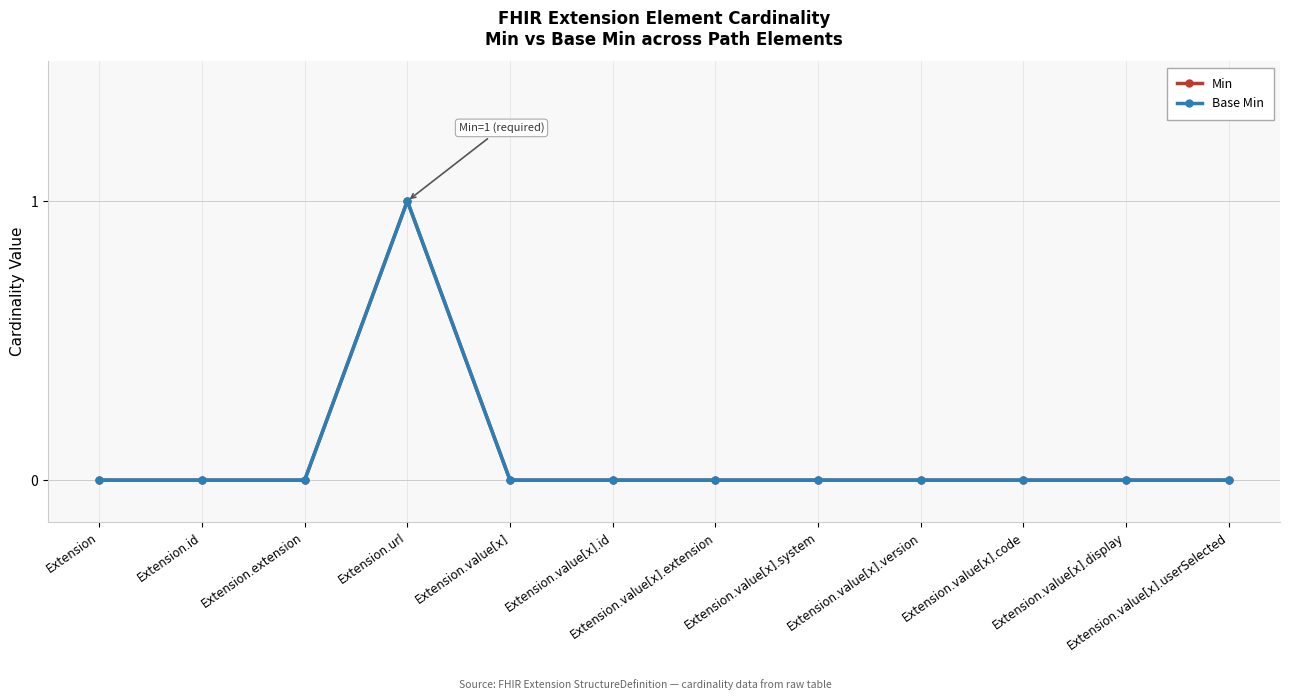

Does the chart have visible grid lines?

Yes